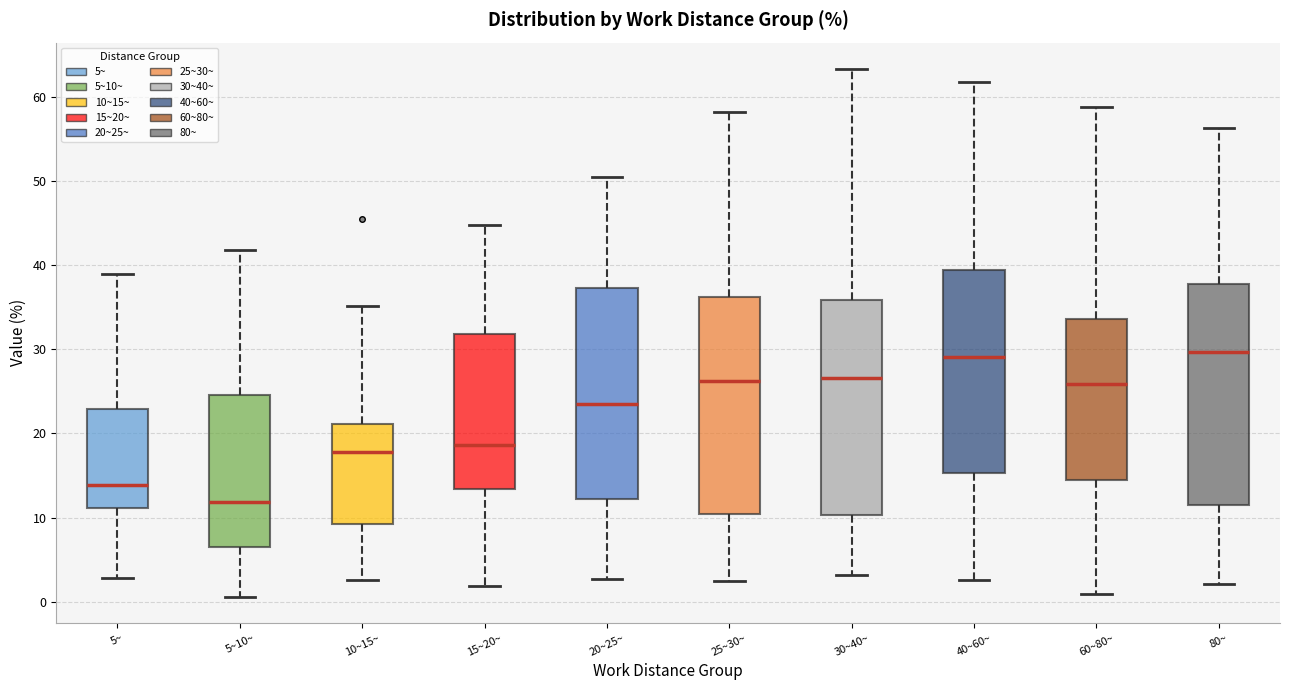

Reading left to right, read every box against the y-axis: the position of its median line, the range the box covers, and the ends of its whiskers. The values are not printed on the chart, so give them approximately, as read against the axis.

5~: median 14, box 11 to 23, whiskers 3 to 39
5~10~: median 12, box 6 to 25, whiskers 1 to 42
10~15~: median 18, box 9 to 21, whiskers 3 to 35
15~20~: median 19, box 13 to 32, whiskers 2 to 45
20~25~: median 23, box 12 to 37, whiskers 3 to 51
25~30~: median 26, box 10 to 36, whiskers 2 to 58
30~40~: median 27, box 10 to 36, whiskers 3 to 63
40~60~: median 29, box 15 to 39, whiskers 3 to 62
60~80~: median 26, box 15 to 34, whiskers 1 to 59
80~: median 30, box 11 to 38, whiskers 2 to 56